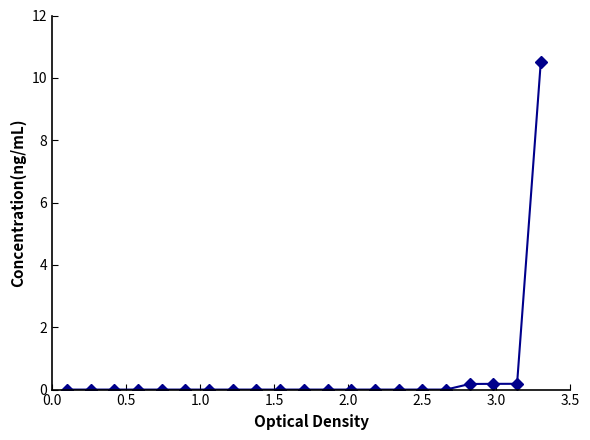

What is the difference between the second highest and second lowest values?

0.2